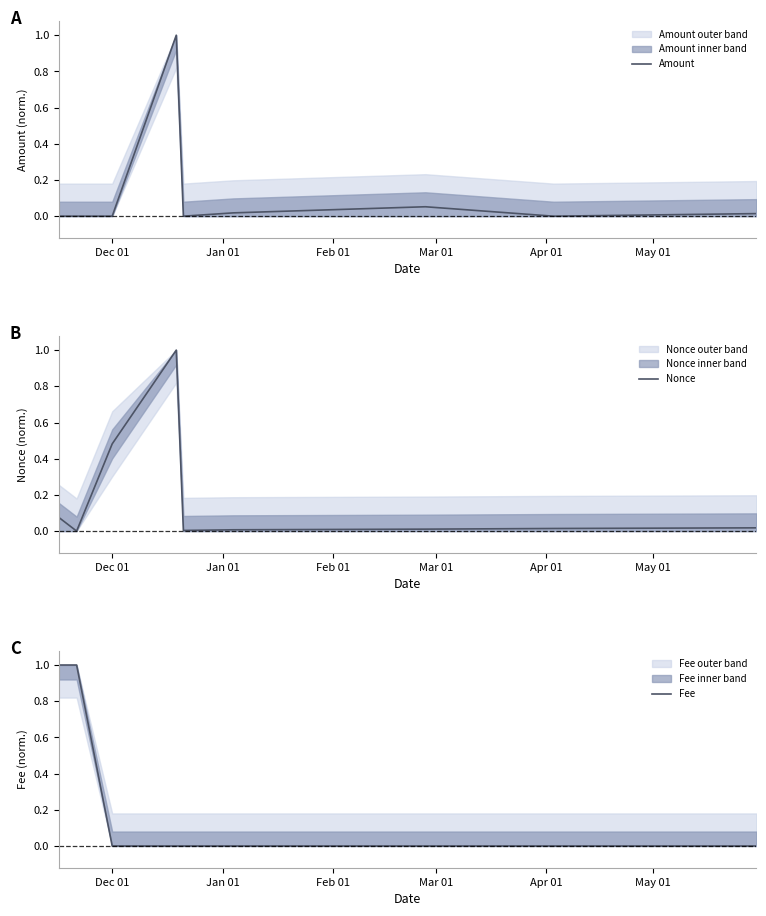

Which has a higher value, Jan 01 or Feb 01?

Feb 01